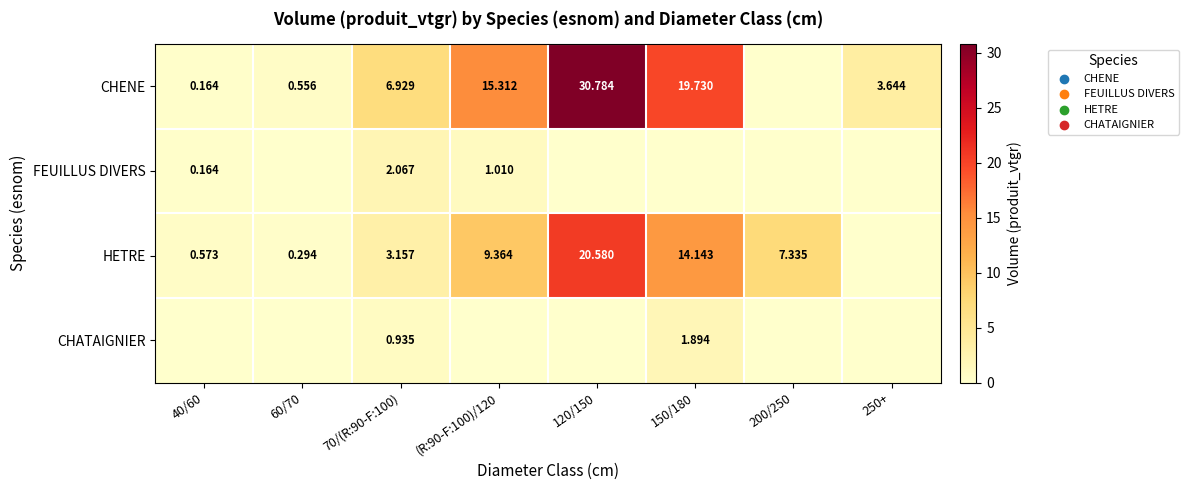

Is the value of HETRE at 120/150 greater than the value of CHENE at 70/(R:90-F:100)?

Yes